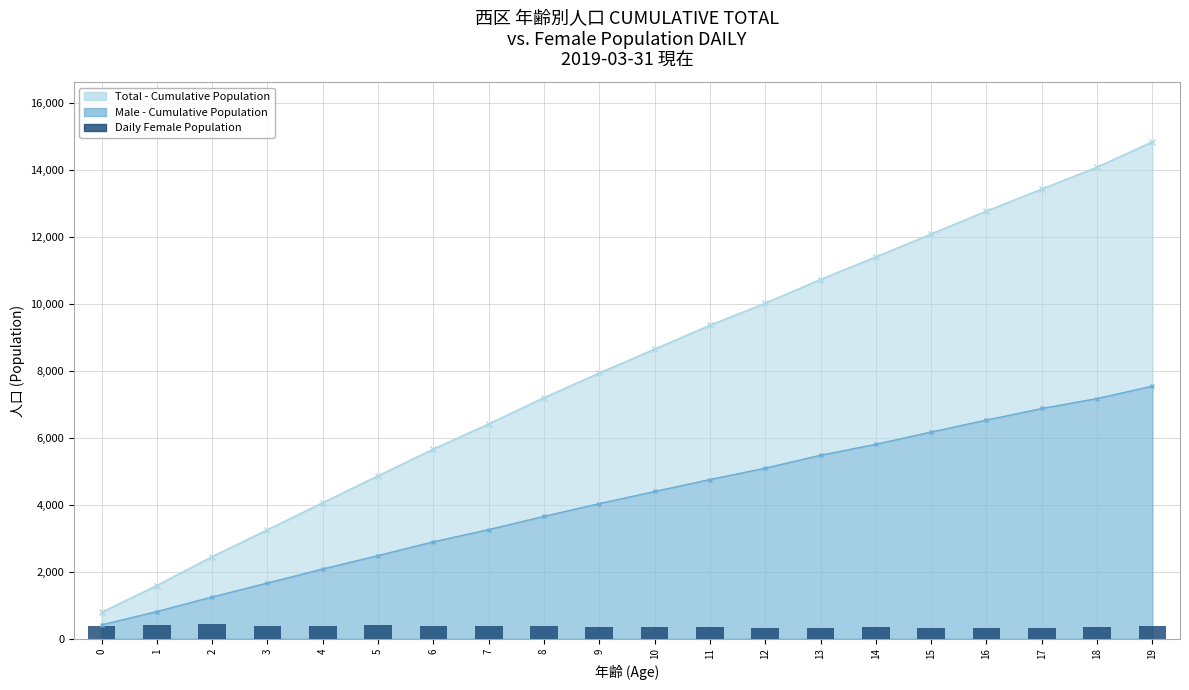

List the labels in order of value, largest first.

2, 1, 5, 4, 8, 7, 3, 6, 19, 0, 9, 11, 18, 10, 14, 16, 13, 12, 15, 17